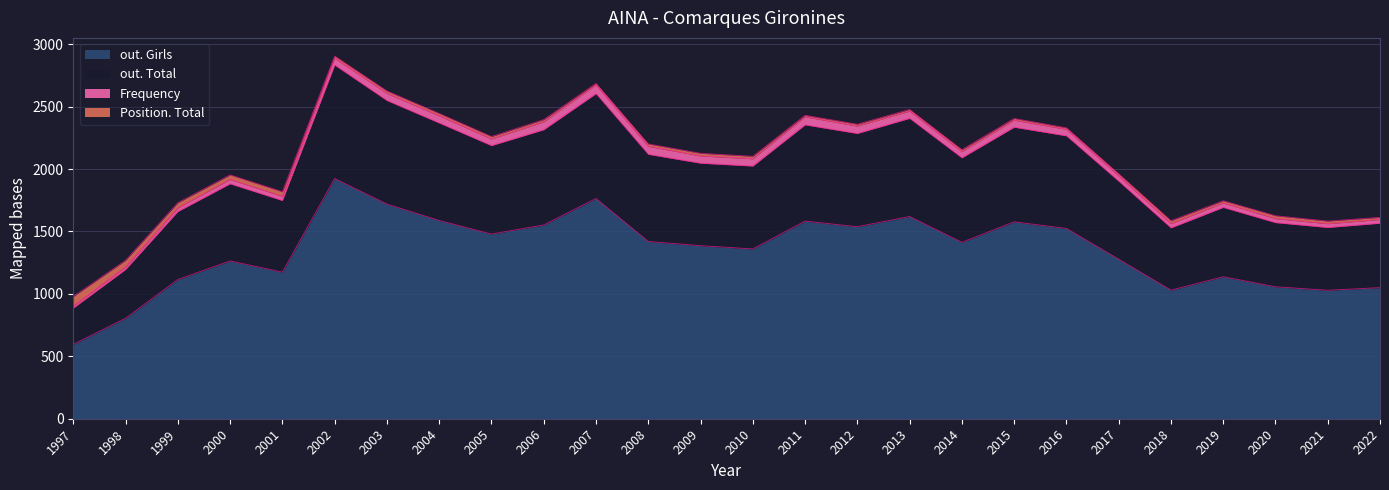

At which label does out. Girls reach its minimum?

1997